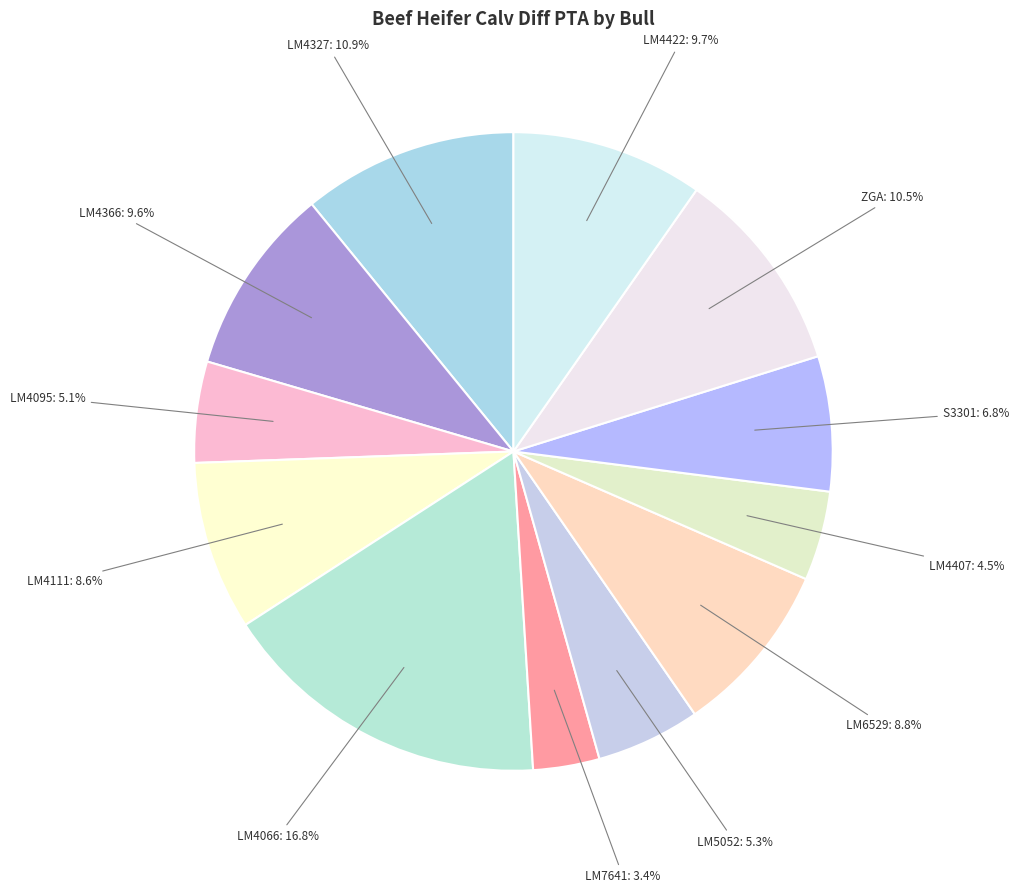

True or false: LM4366 accounts for 22% of the total.

False